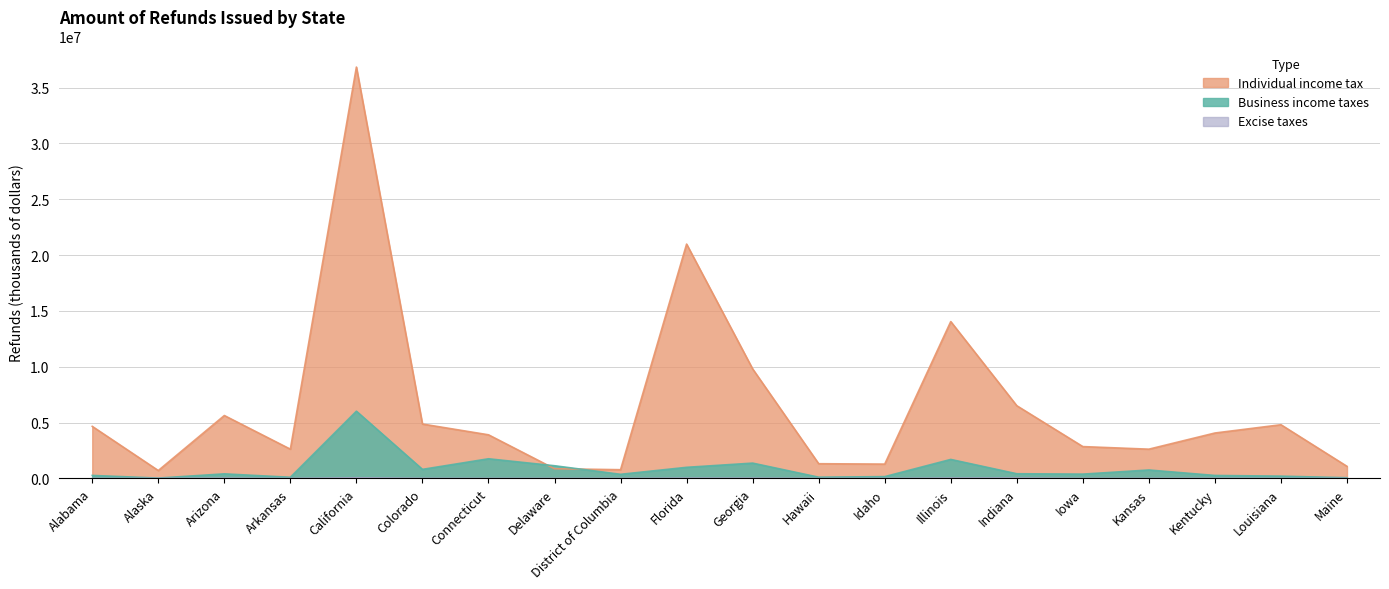

How many values in the Business income taxes series are below 408292?

10